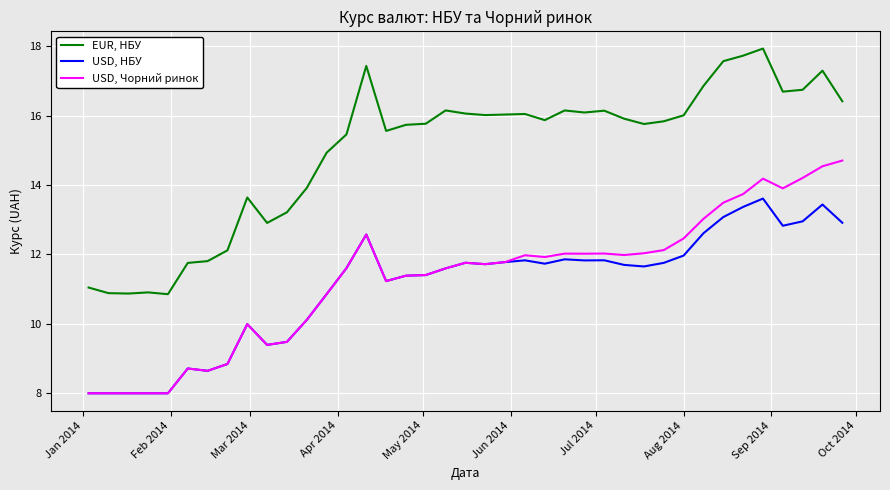

What is the greatest value displayed?

17.9